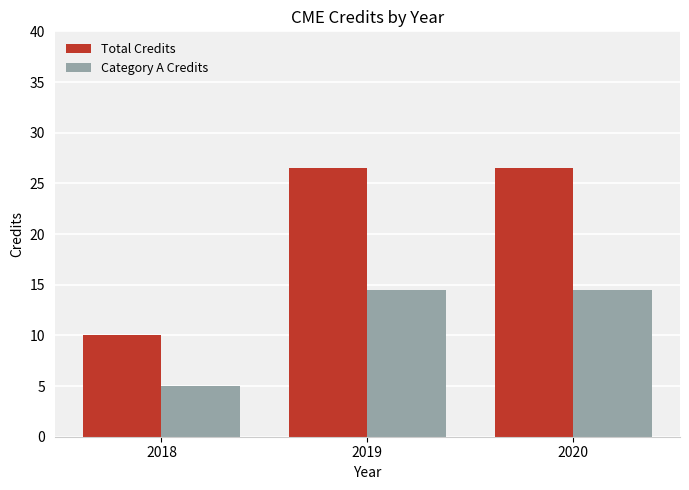

What is the value of the Total Credits bar at the 1st from the left?

10.0